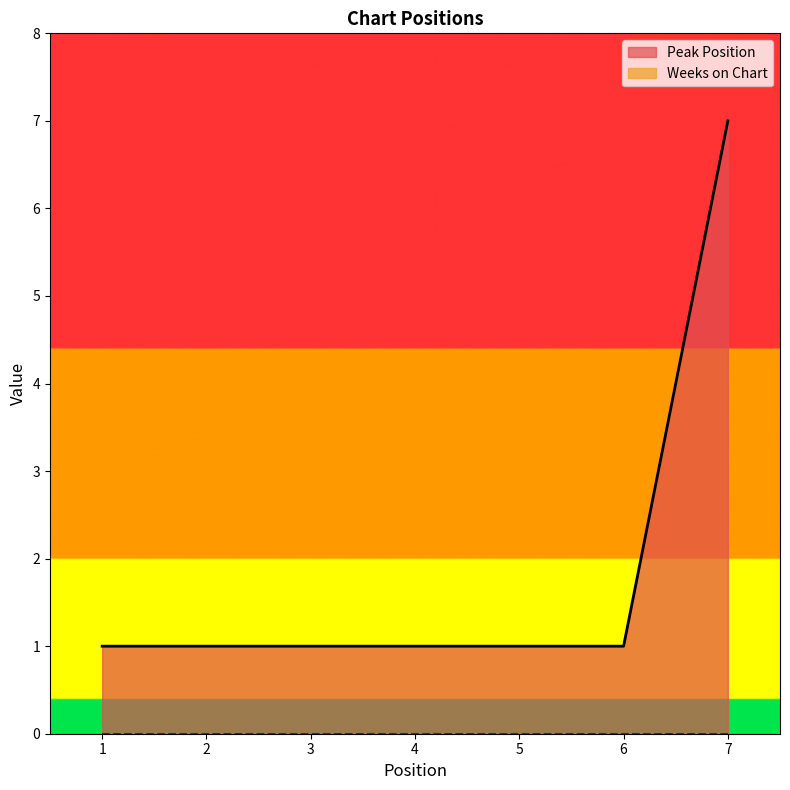

List the labels in order of value, largest first.

7, 1, 2, 3, 4, 5, 6